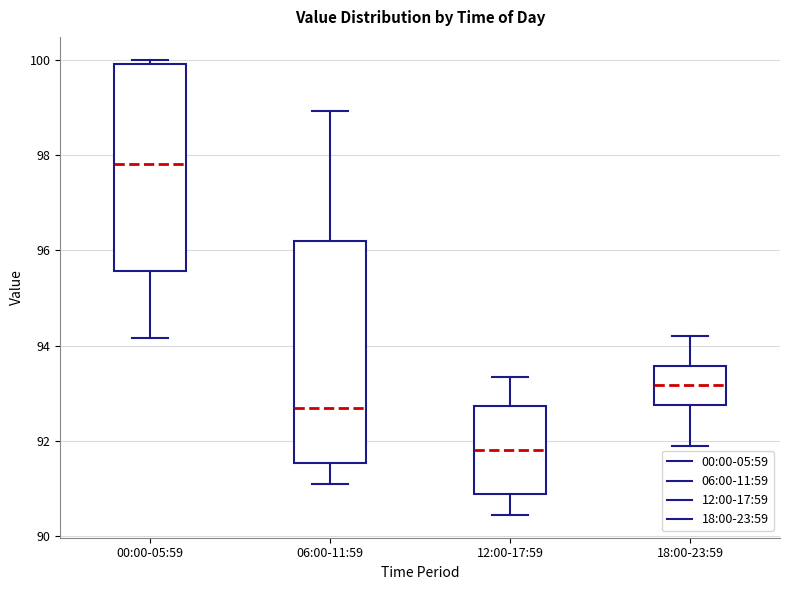

Which box is the tallest, from its lower edge to its upper edge?

06:00-11:59